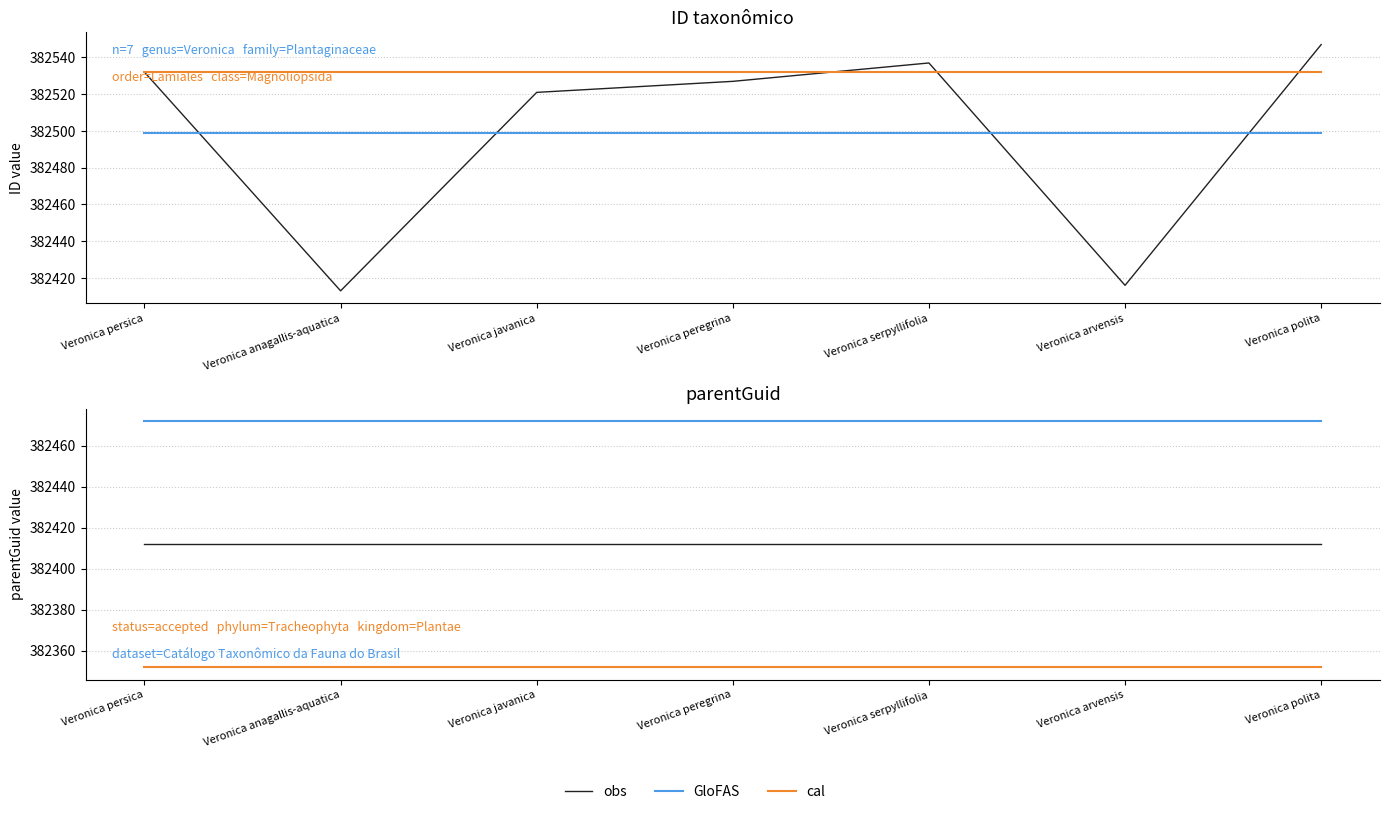

True or false: first ID (cal style) and cal intersect in this chart.

False